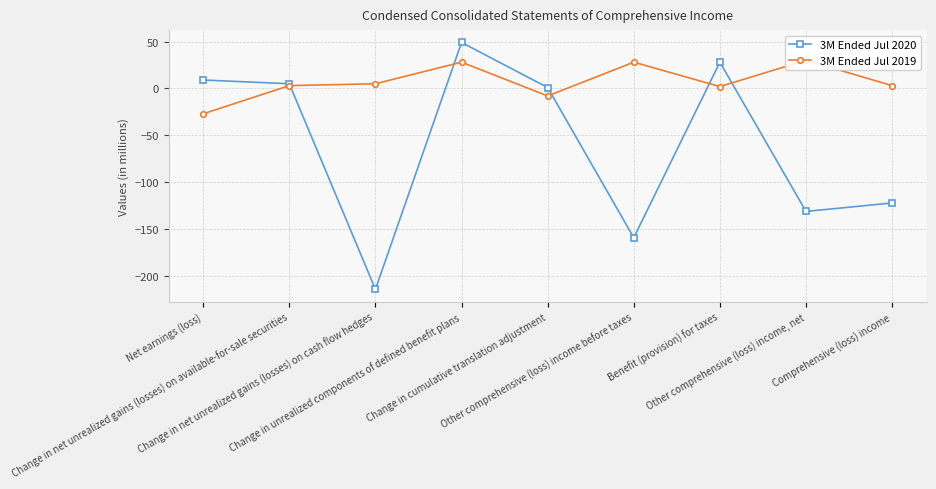

True or false: 3M Ended Jul 2019 has more than 2 points higher than both neighbors.

True